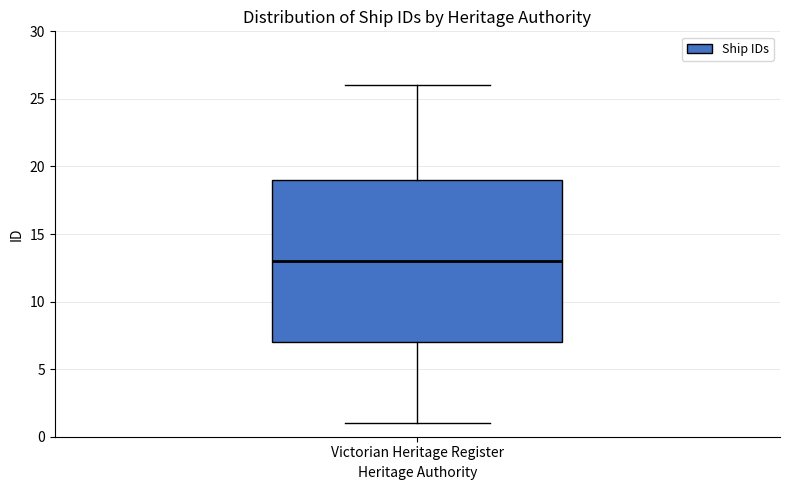

Where is the lower edge of the box for Victorian Heritage Register on the y-axis? The values are not printed on the chart, so give them approximately, as read against the axis.

7